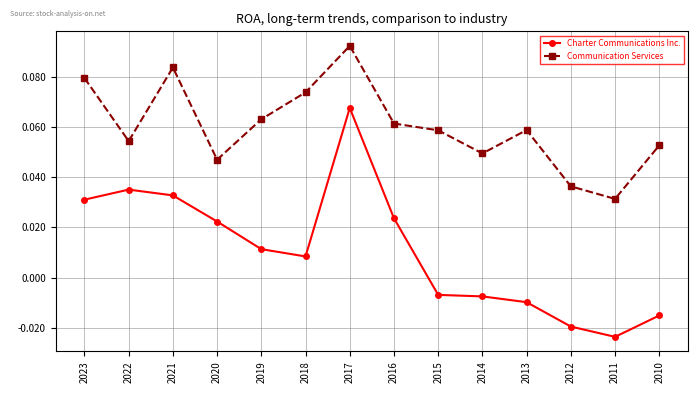

Count the number of data series in this chart.

2